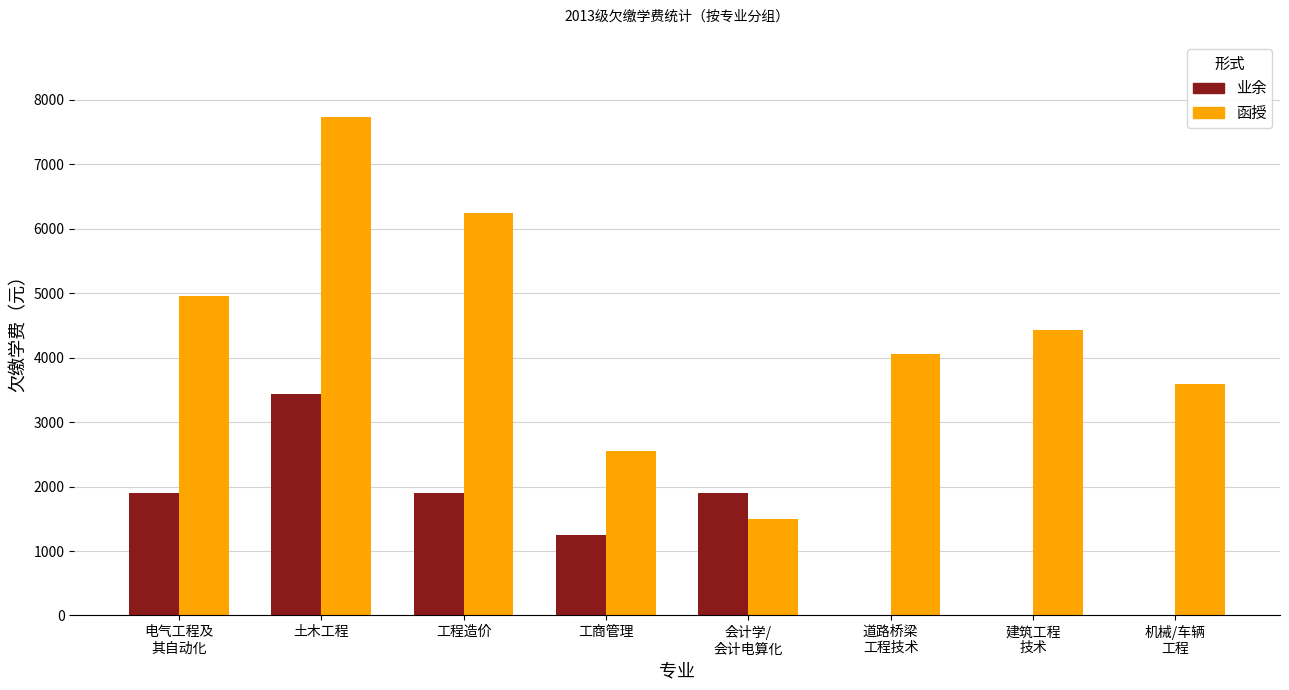

What is the sum of all 函授 values?

35055